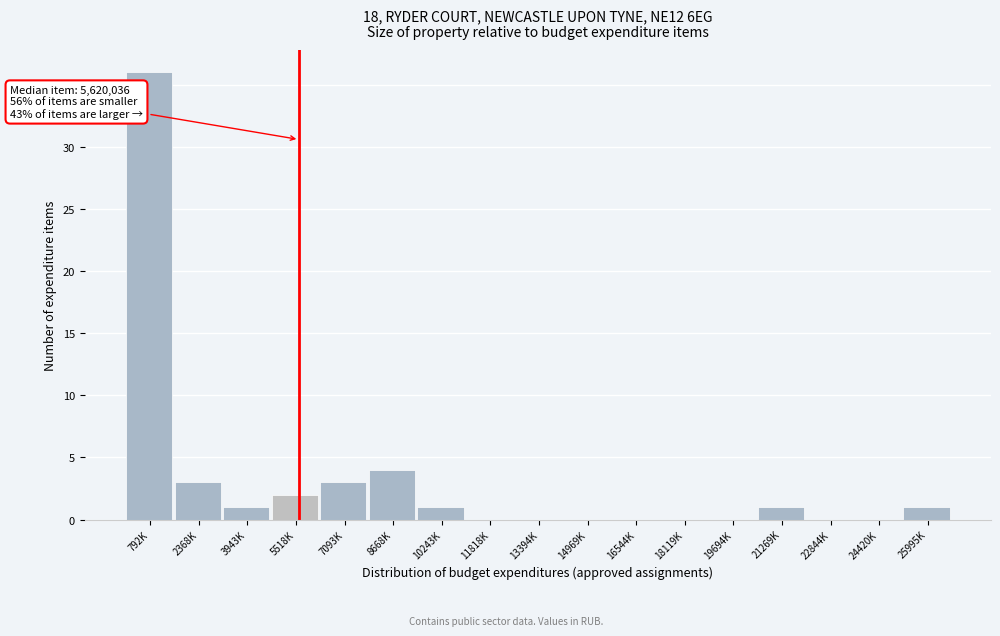

Reading left to right, list all the values displayed in this chart.

792K=36	2368K=3	3943K=1	5518K=2	7093K=3	8668K=4	10243K=1	11818K=0	13394K=0	14969K=0	16544K=0	18119K=0	19694K=0	21269K=1	22844K=0	24420K=0	25995K=1